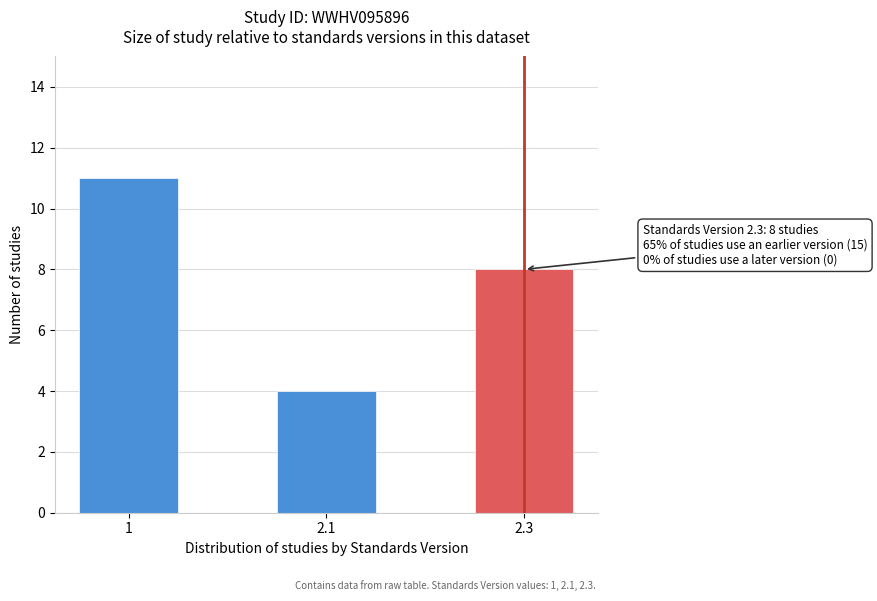

Reading left to right, extract all data points from this chart.

1=11	2.1=4	2.3=8